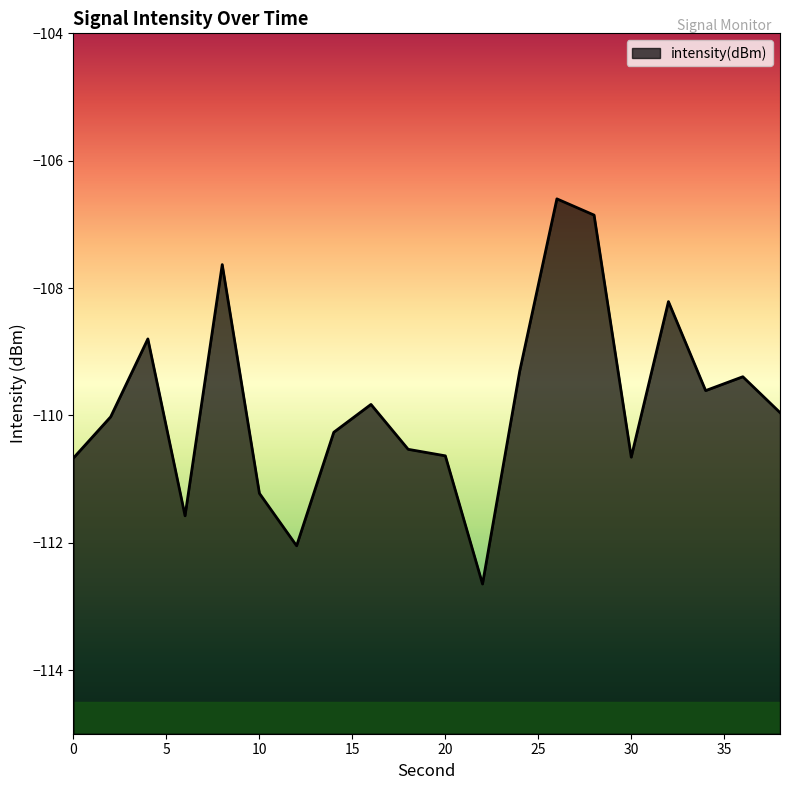

What is the value of the 11th point from the left?

-110.6